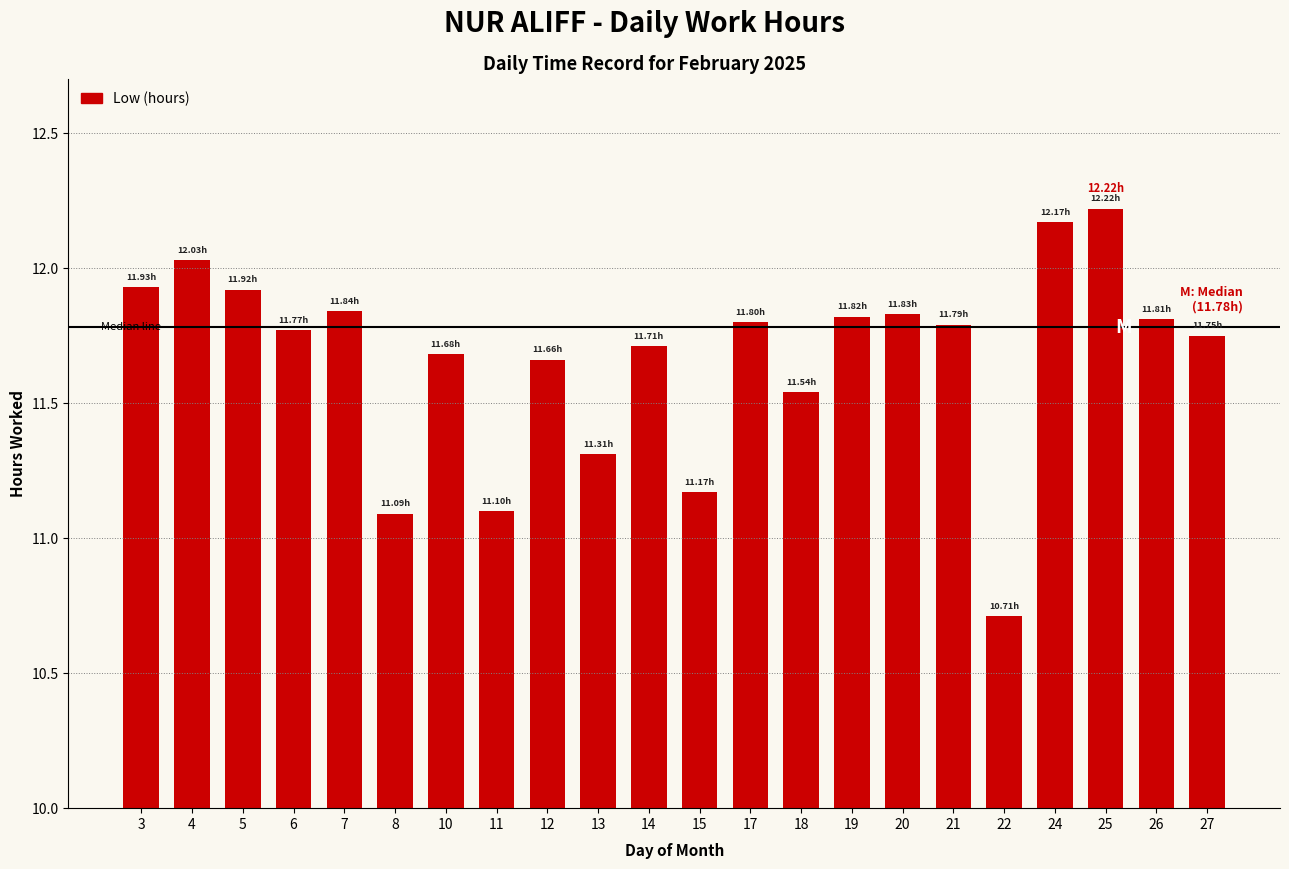

Count the number of data series in this chart.

1